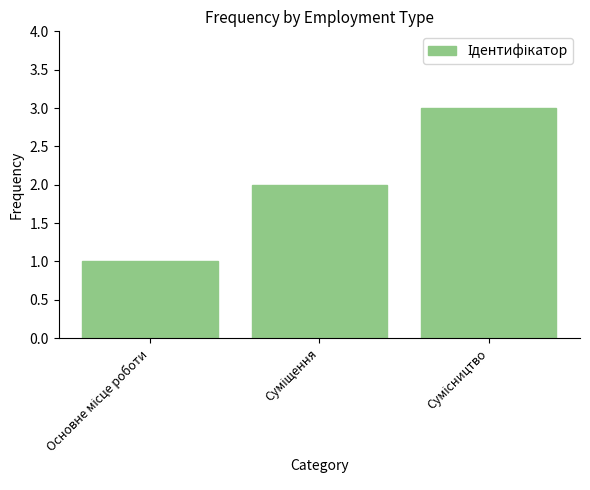

What is the sum of all values?

6